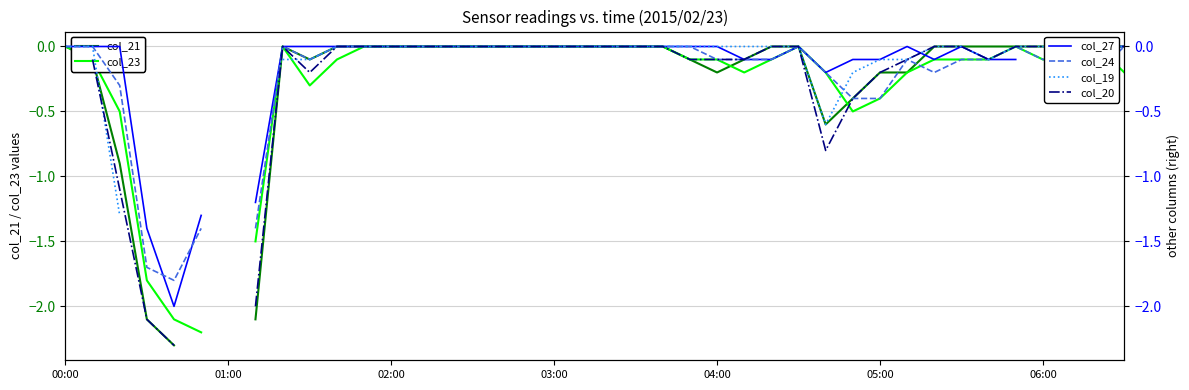

How many distinct data groups are displayed?

6